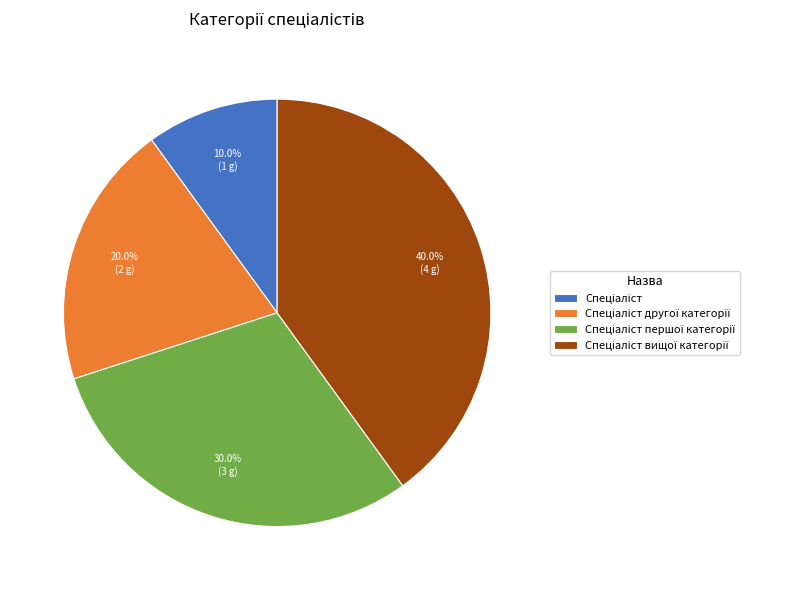

Does any single category account for the majority?

No